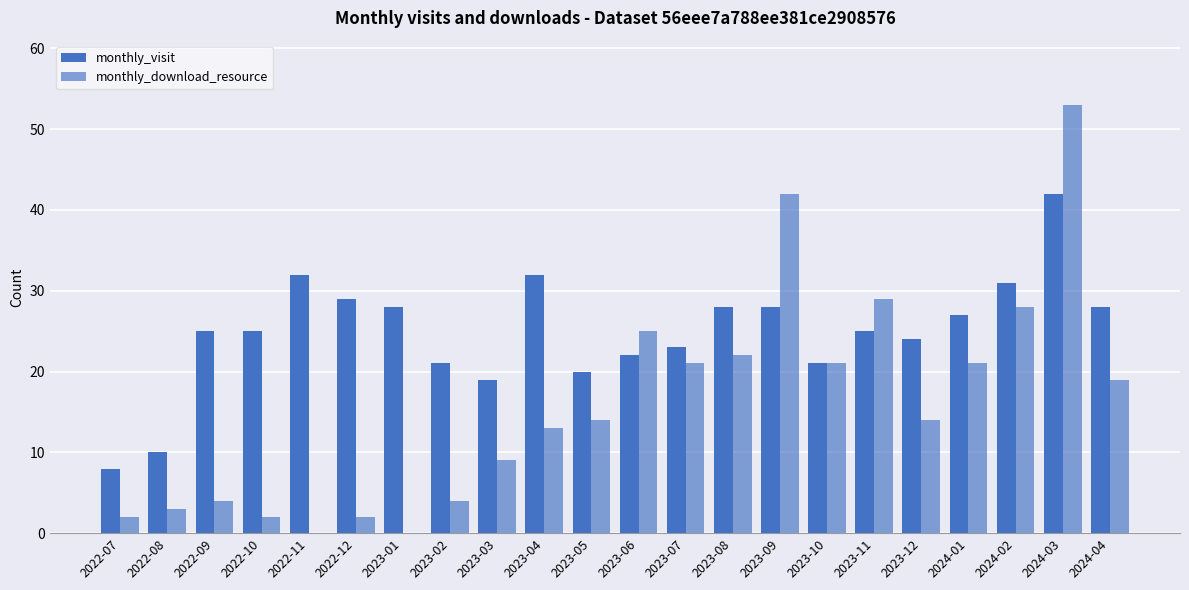

Which series has the widest spread of values?

monthly_download_resource